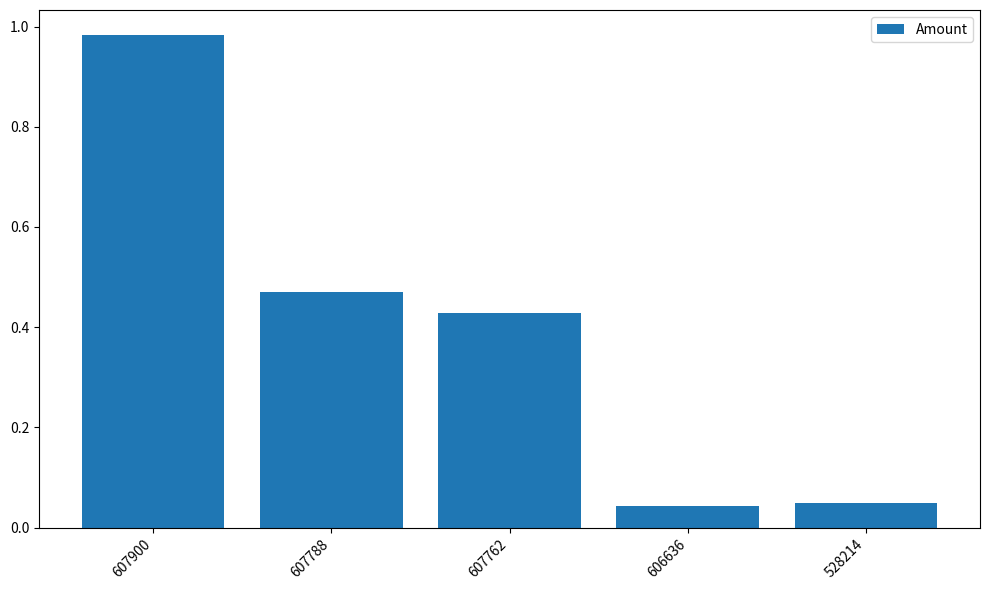

Which category has the highest value across all series?

607900